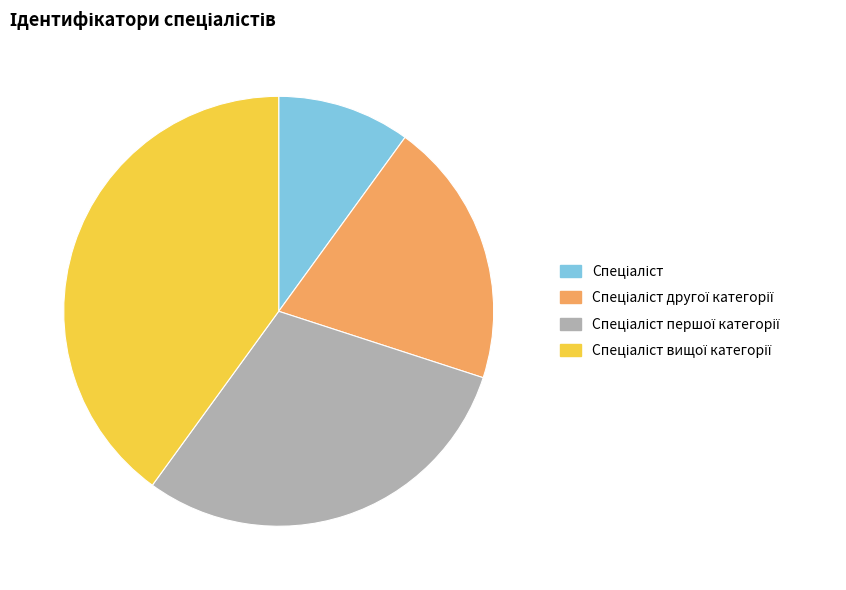

Is there a majority slice in this chart?

No